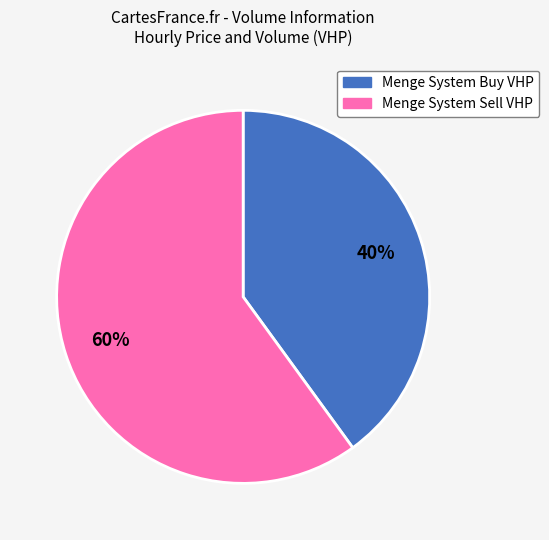

How many slices are in this pie chart?

2